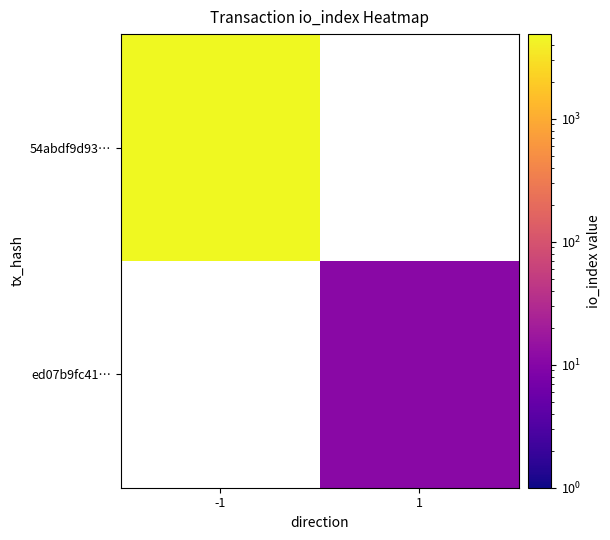

Is the value of 54abdf9d93… at 1 greater than the value of ed07b9fc41… at -1?

No